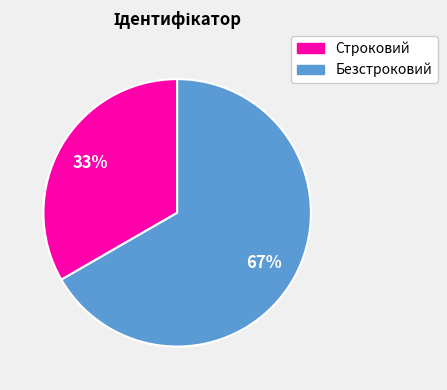

Is it true that Строковий is 33% of the pie?

True